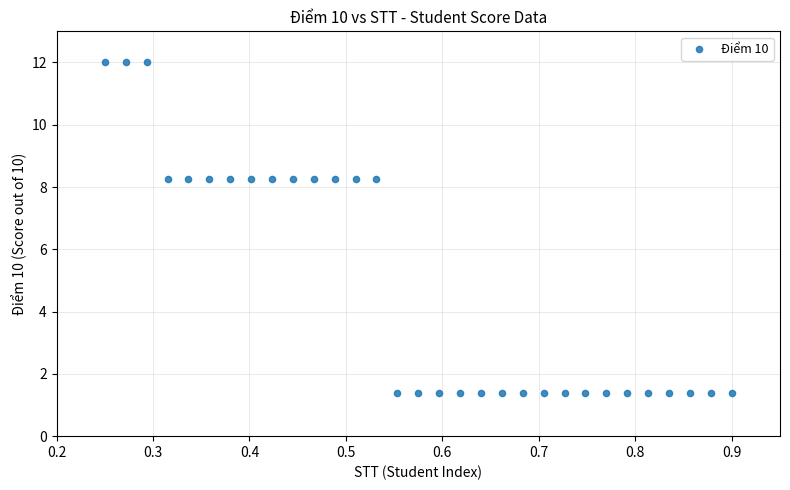

What is the range of X values (max minus min)?

0.7